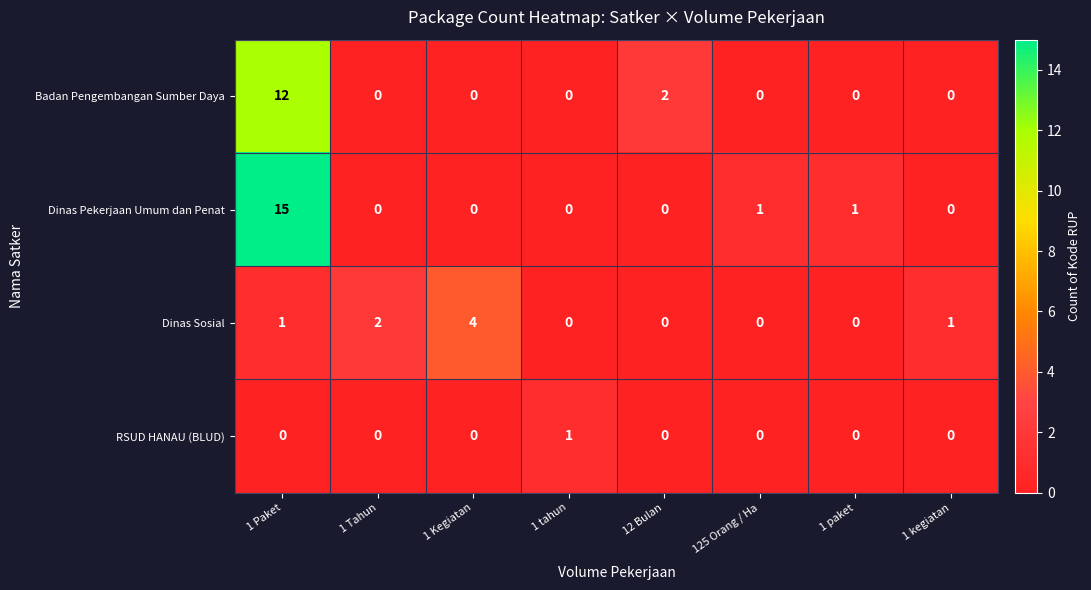

List the series in order of their overall mean, highest first.

Dinas Pekerjaan Umum dan Penat, Badan Pengembangan Sumber Daya, Dinas Sosial, RSUD HANAU (BLUD)